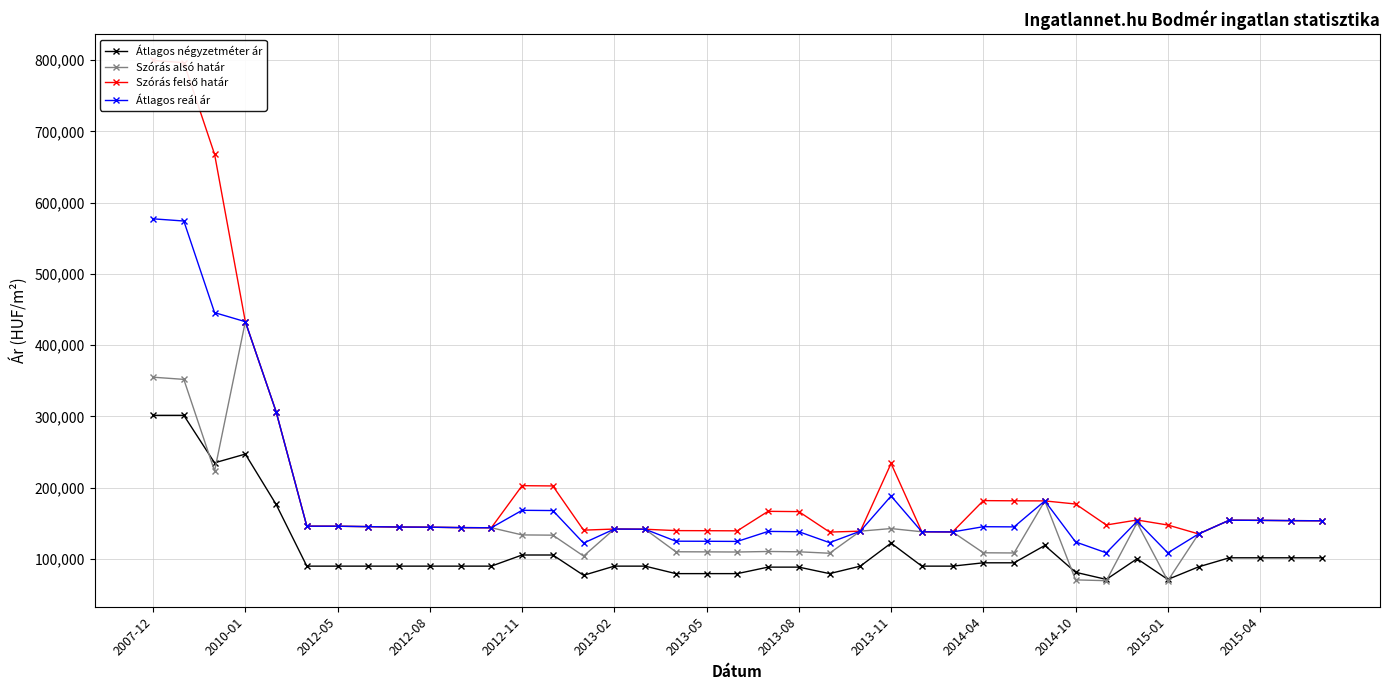

Rank the series at 14 from highest to lowest value.

Szórás felső határ, Átlagos reál ár, Szórás alsó határ, Átlagos négyzetméter ár